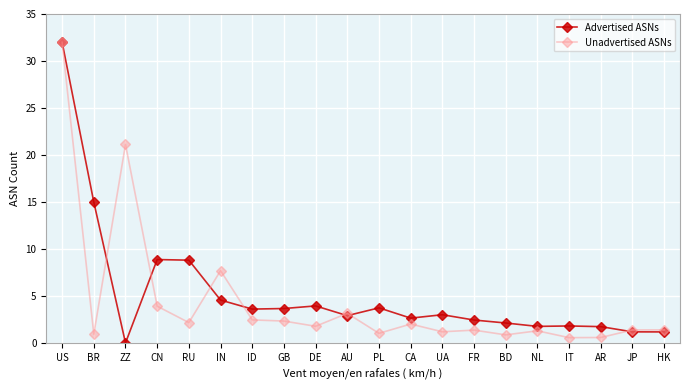

In Unadvertised ASNs, how many points are higher than both neighbors (excluding endpoints)?

6